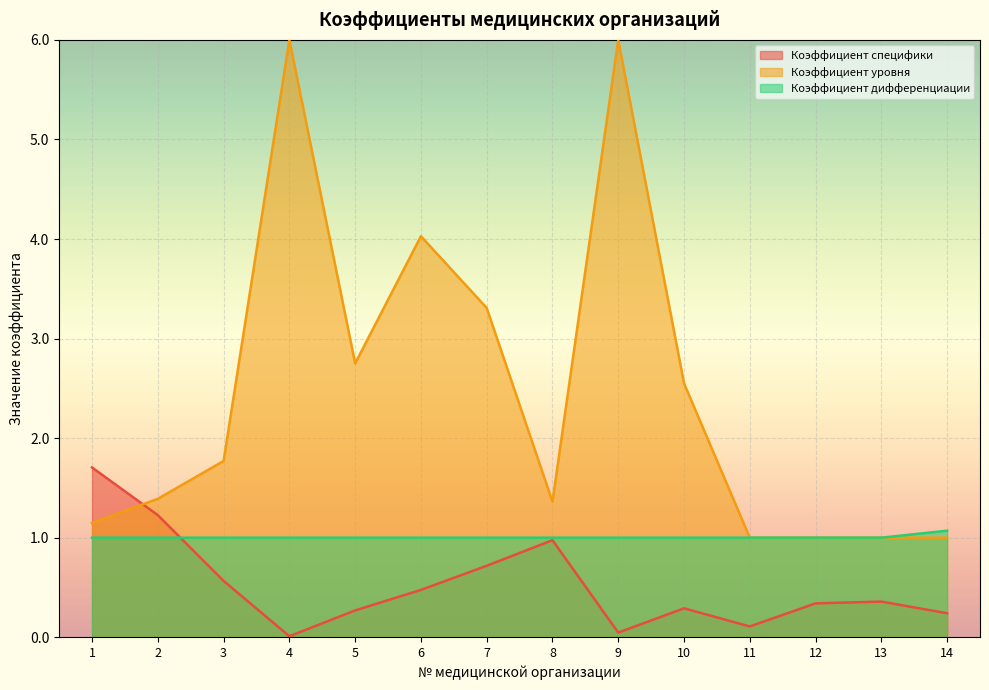

What is the value of the Коэффициент дифференциации point at the 1st from the left?

1.0